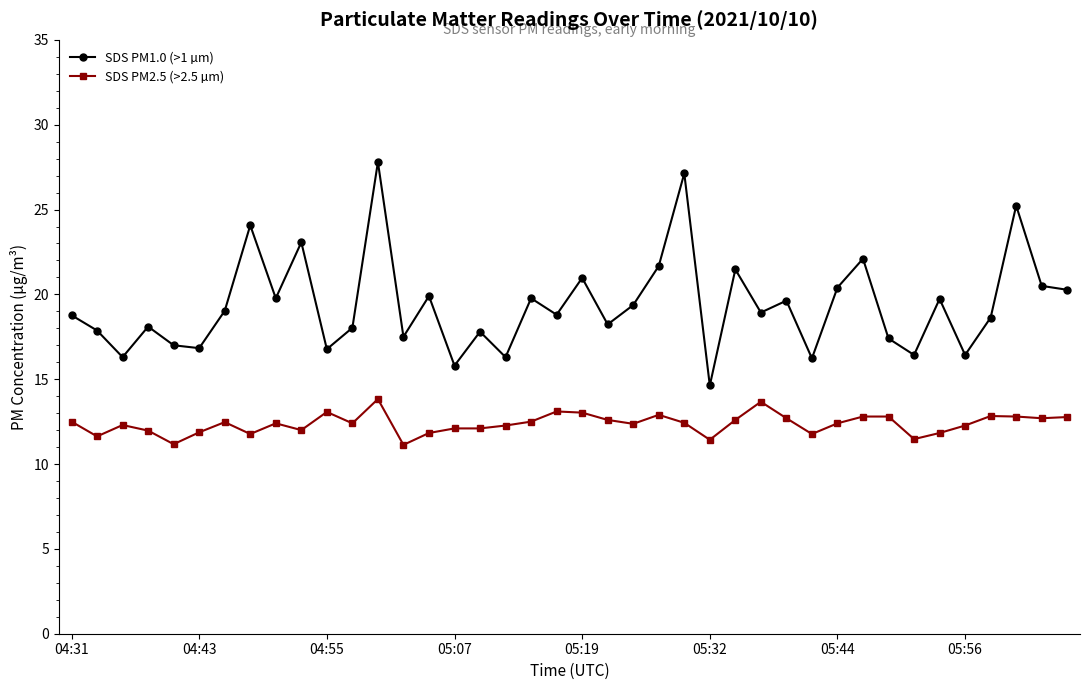

What is the lowest value of the SDS PM2.5 (>2.5 µm) series?

11.1